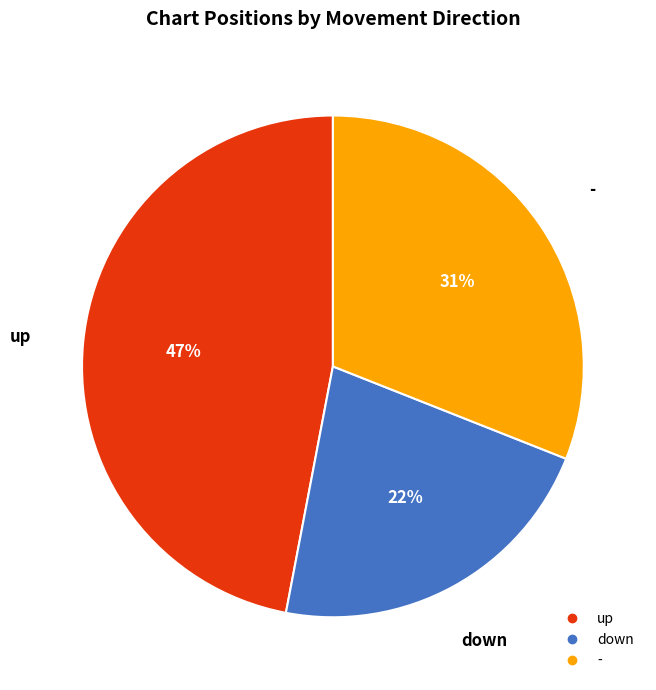

How many segments does this pie chart have?

3